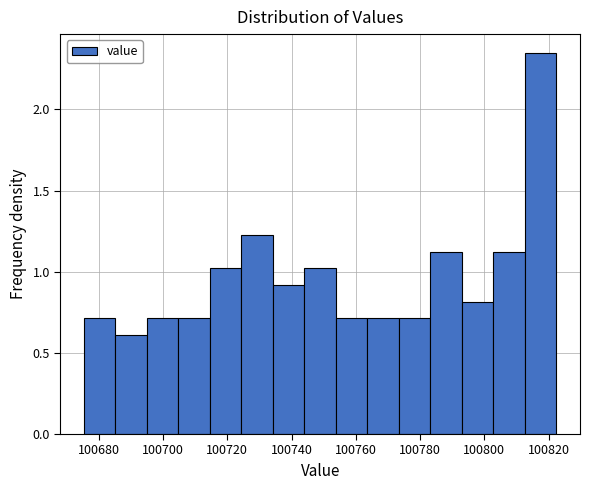

Which range on the x-axis has the tallest bar?

100812 to 100822